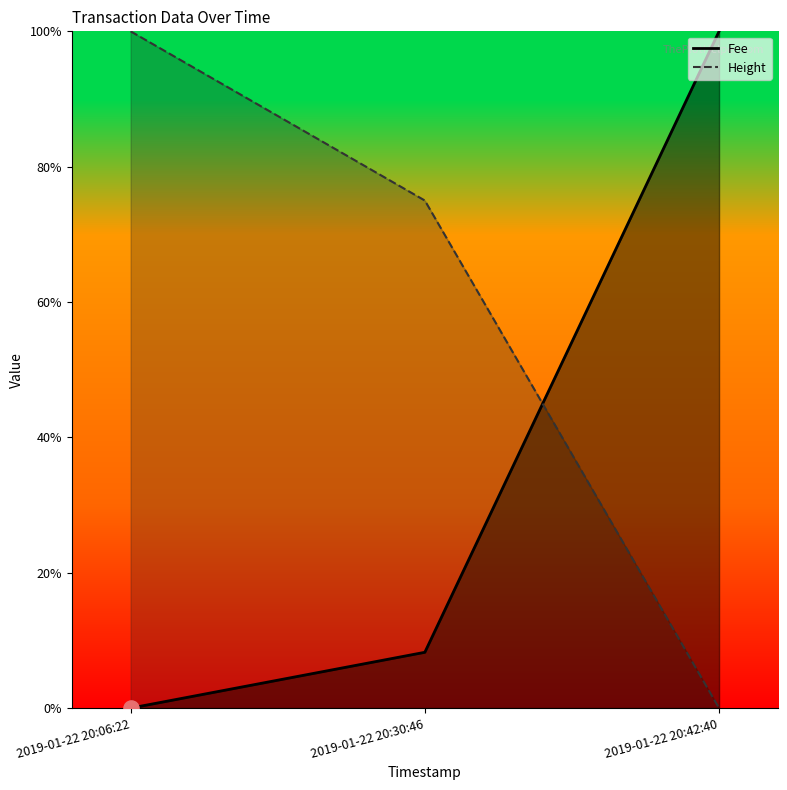

Which series reaches the minimum Y coordinate?

Fee